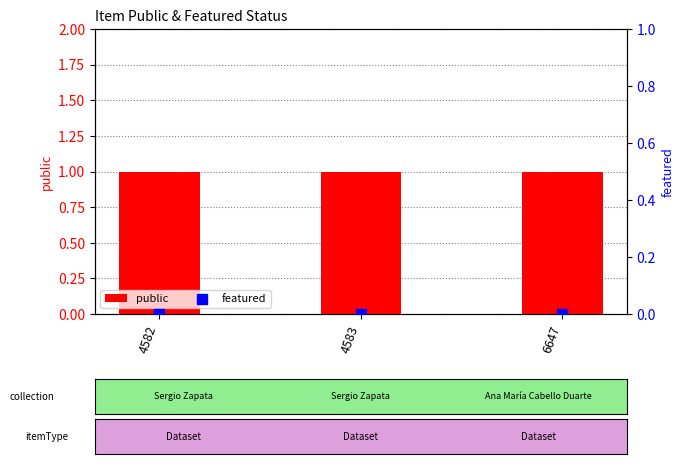

What is the total value across all series at 4582?

1